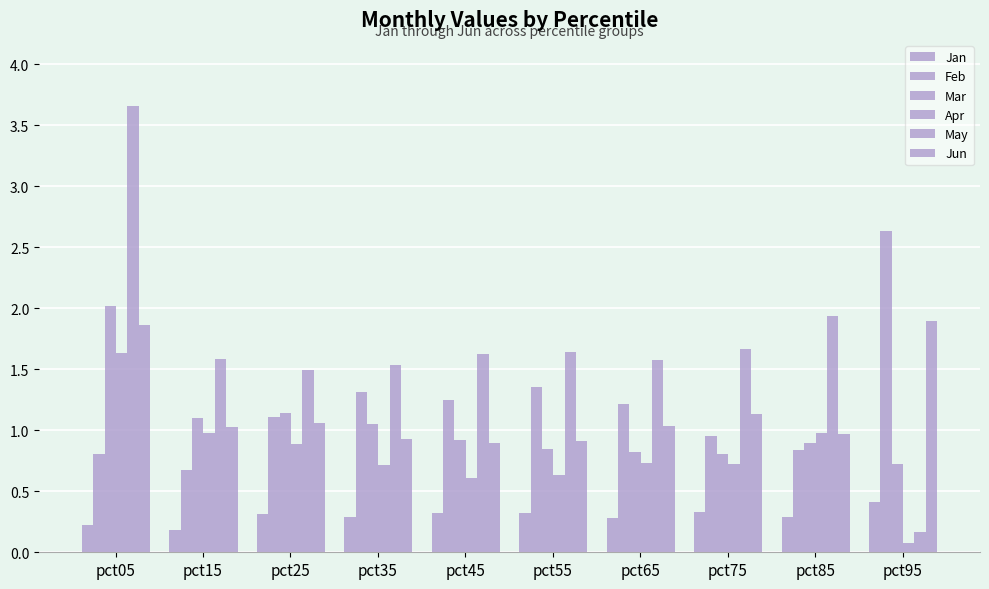

At which category does the chart reach its peak across all series?

pct05